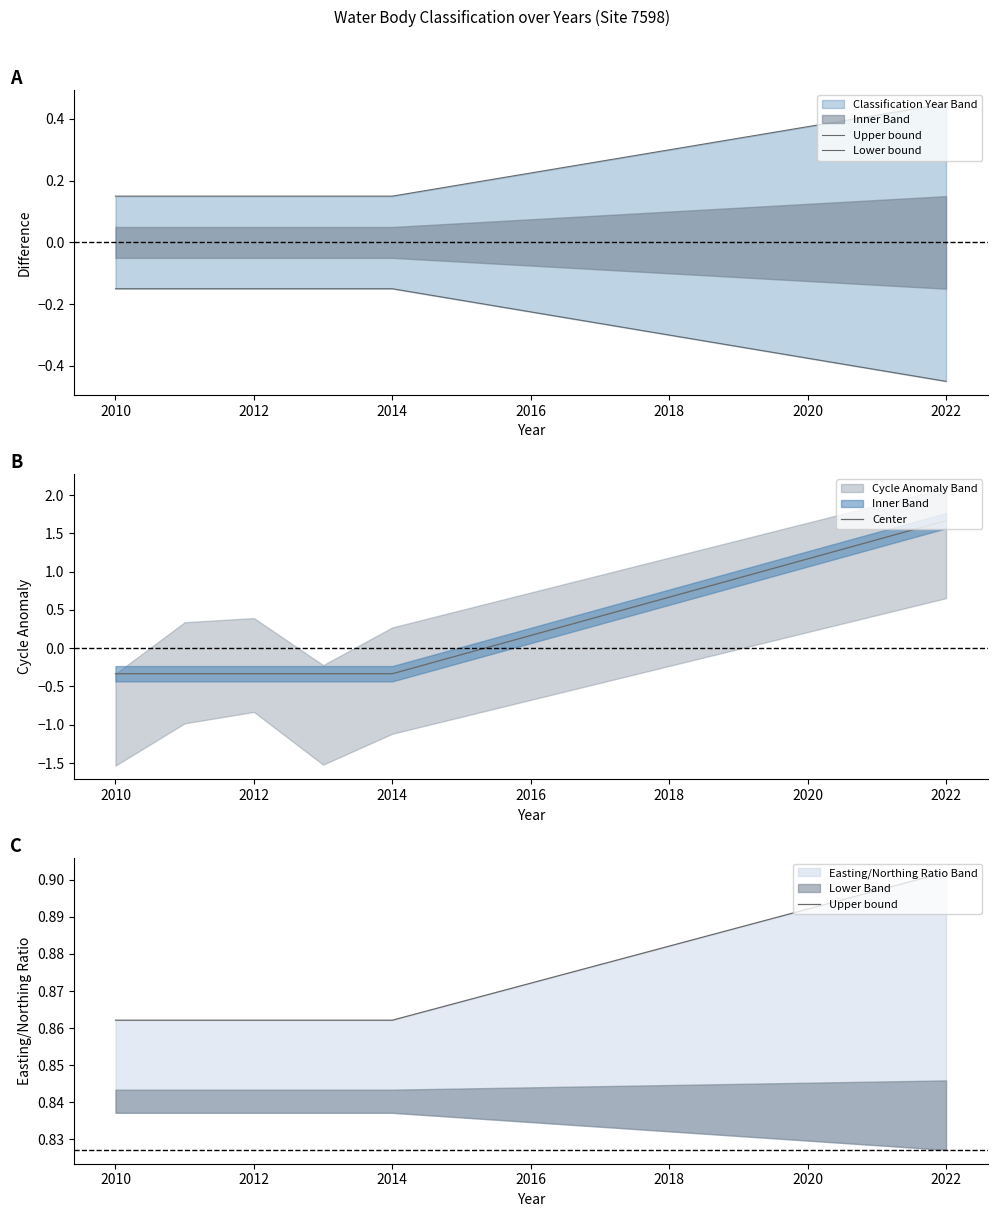

How many categories are shown in the chart?

6